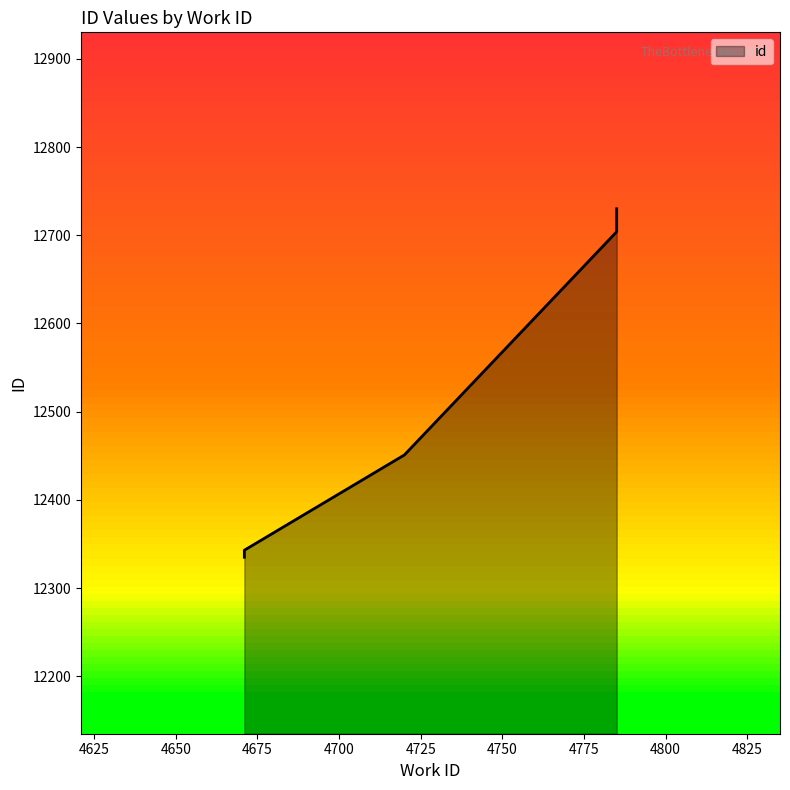

Does the chart display data point markers on the line(s)?

No